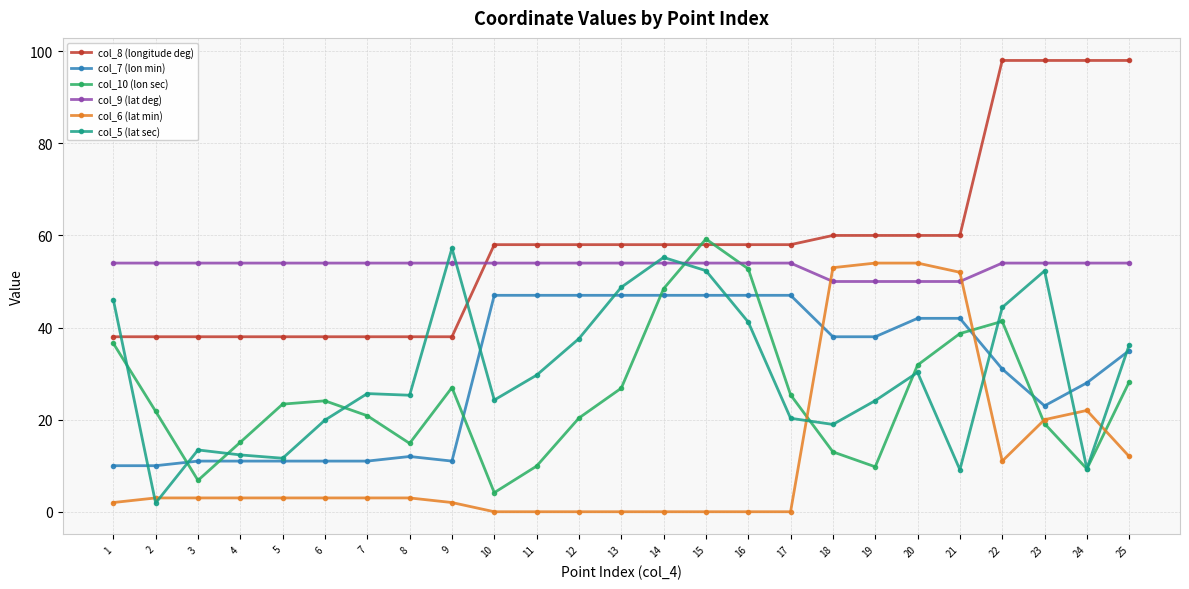

What is the difference between the highest and lowest values at 5?

51.0